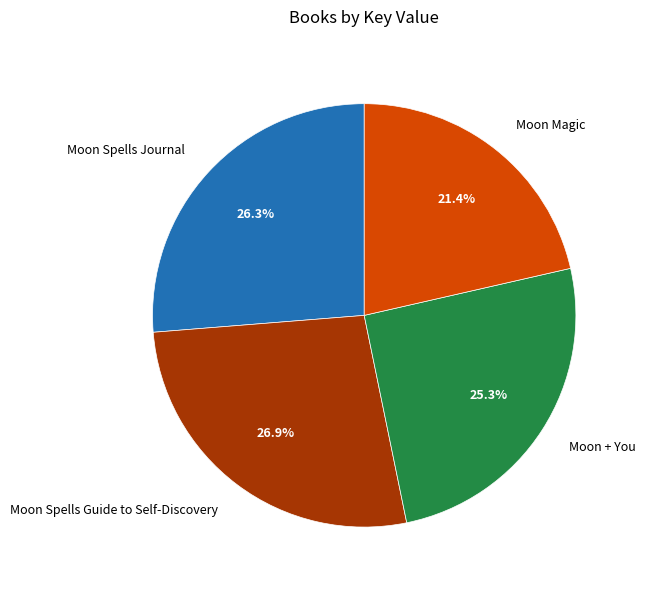

The Moon + You slice represents 39% of the pie. True or false?

False